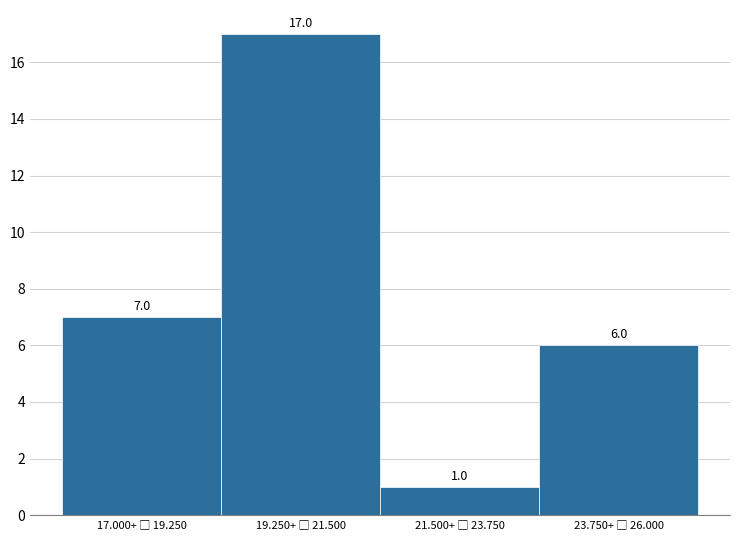

Reading left to right, list all the values displayed in this chart.

7	17	1	6